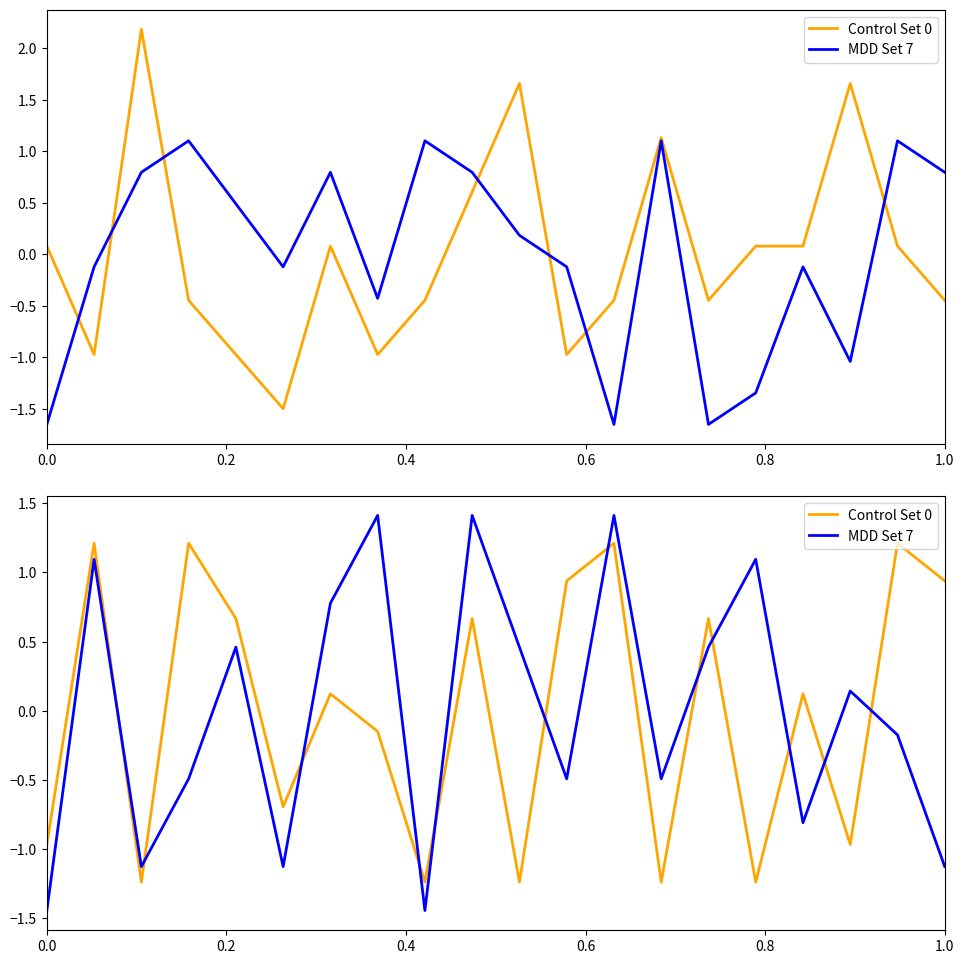

Does the chart display data point markers on the line(s)?

No